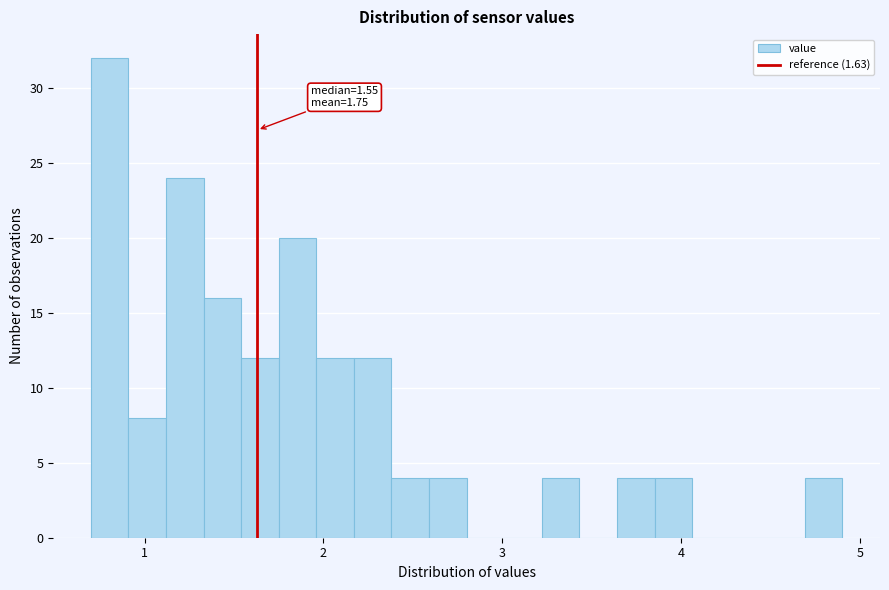

Around what value on the x-axis is the tallest bar? Give the approximate position of its centre, as read against the axis.

0.8